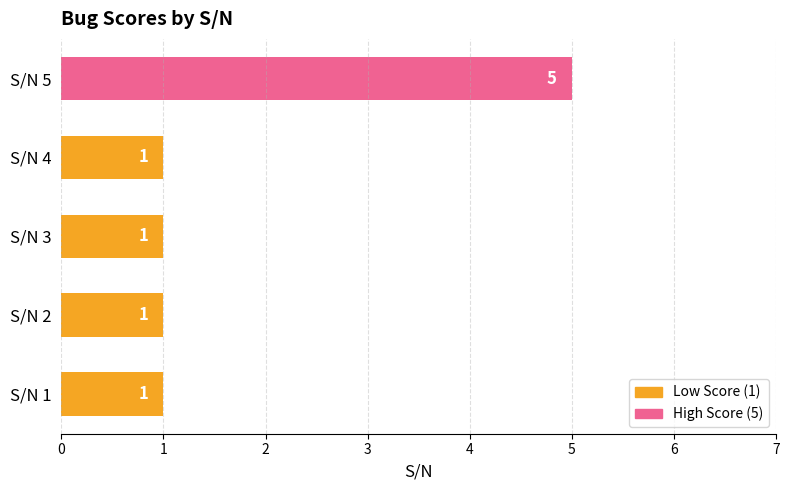

Count the number of categories in the chart.

5